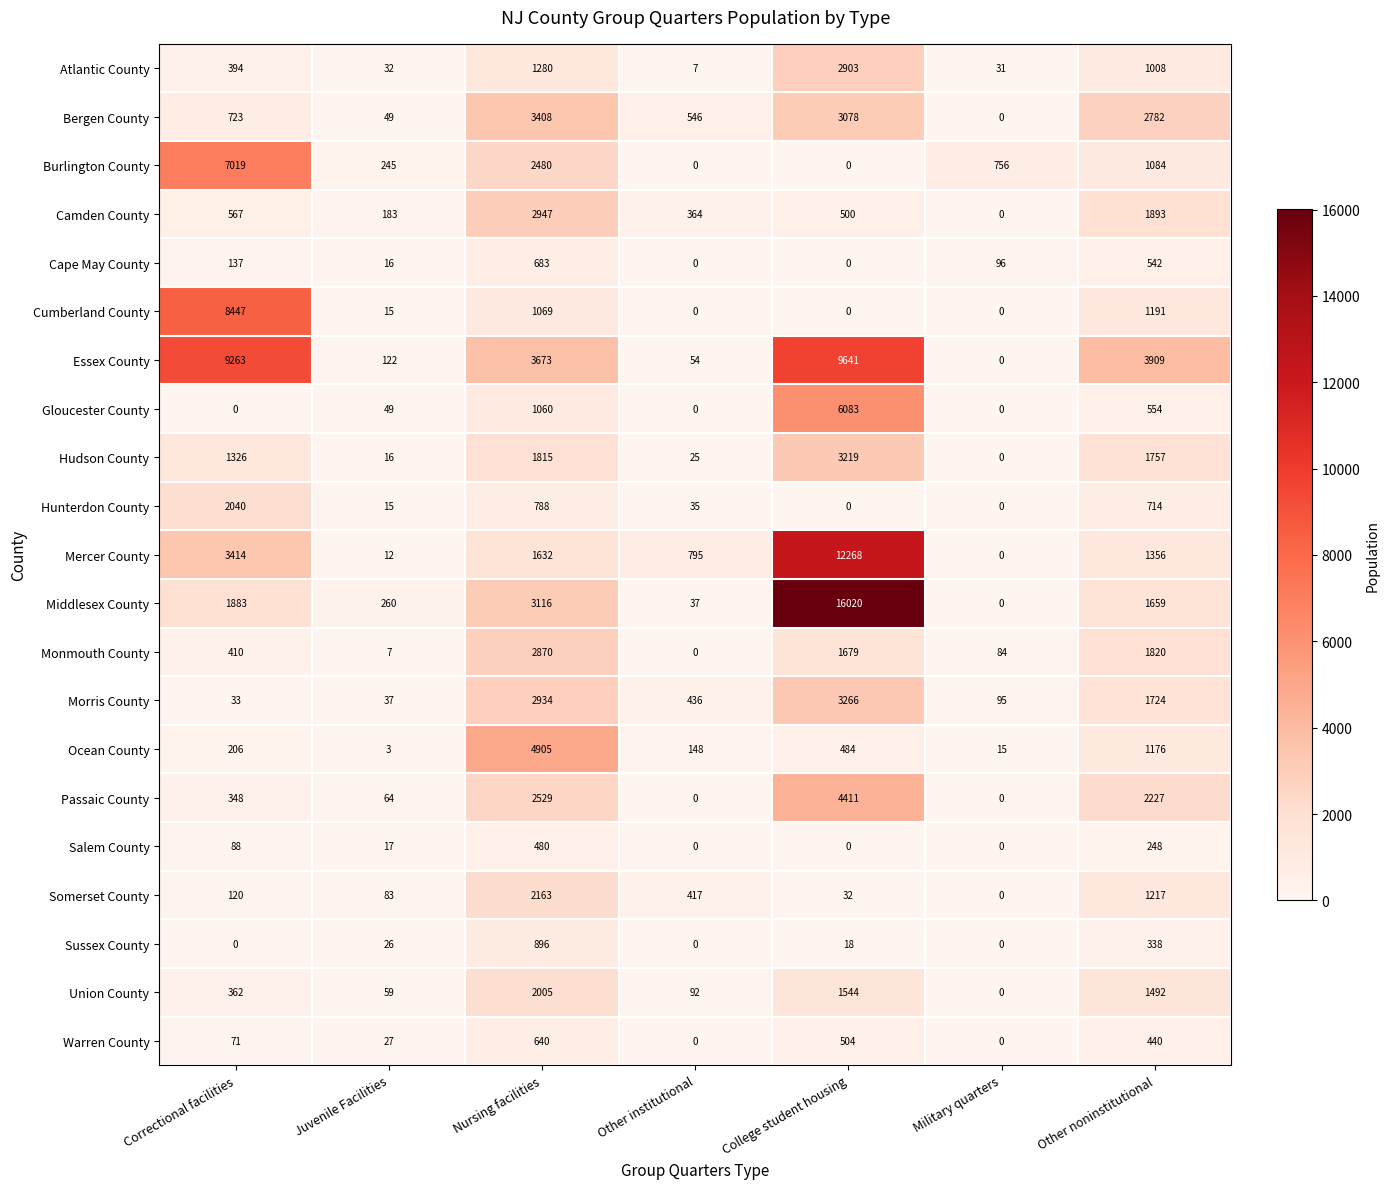

Where is Hunterdon County nearest to the value 1020?

Nursing facilities